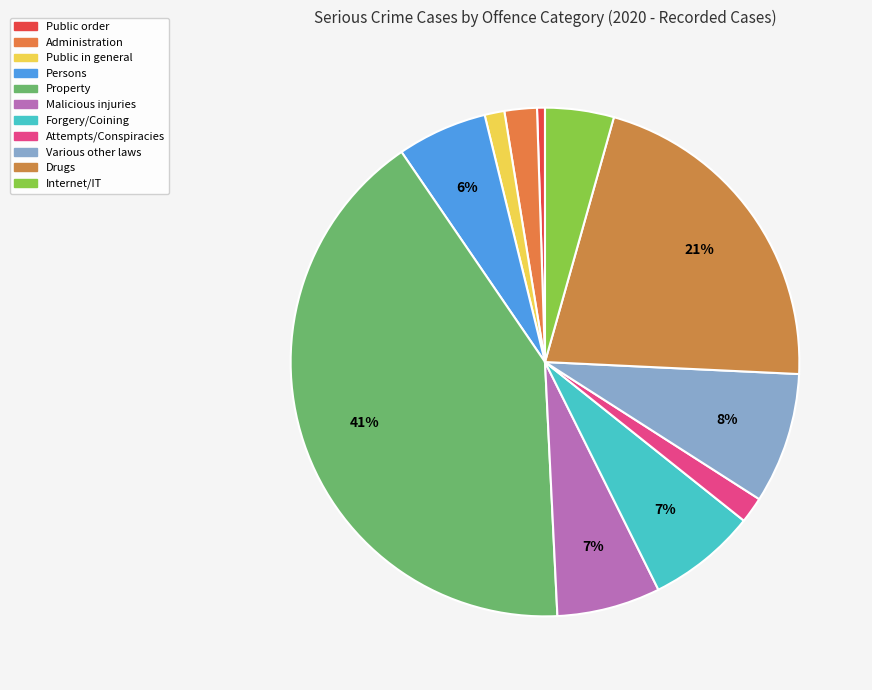

How many slices are in this pie chart?

11